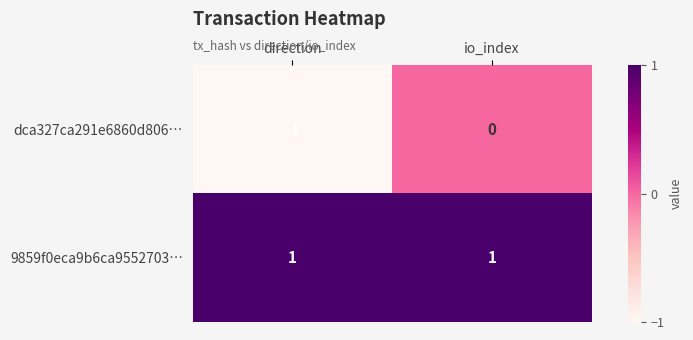

List the series in order of their overall mean, highest first.

9859f0eca9b6ca9552703…, dca327ca291e6860d806…